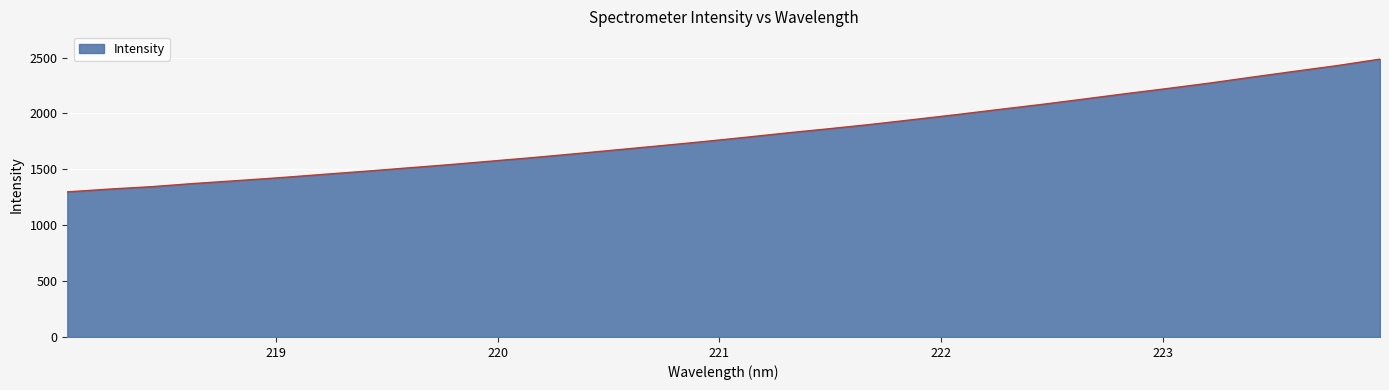

What is the difference between the maximum and minimum values?

1188.1